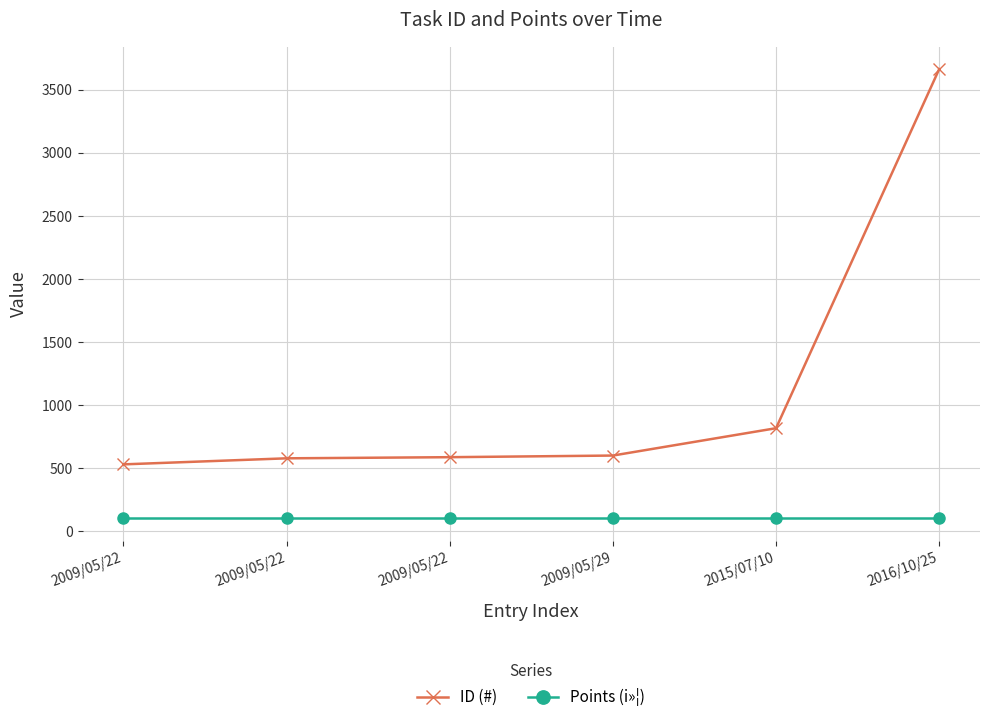

What is the difference between the maximum and minimum values in the ID (#) series?

3136